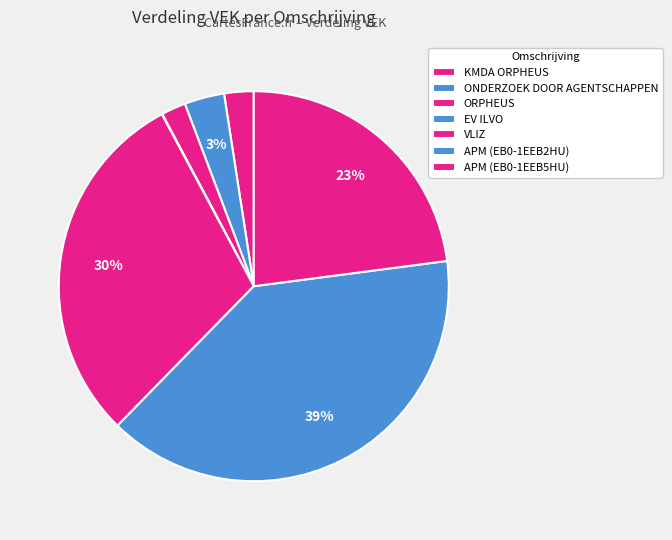

Rank the categories by value from lowest to highest.

EV ILVO, ORPHEUS, KMDA ORPHEUS, ONDERZOEK DOOR AGENTSCHAPPEN, APM (EB0-1EEB5HU), VLIZ, APM (EB0-1EEB2HU)